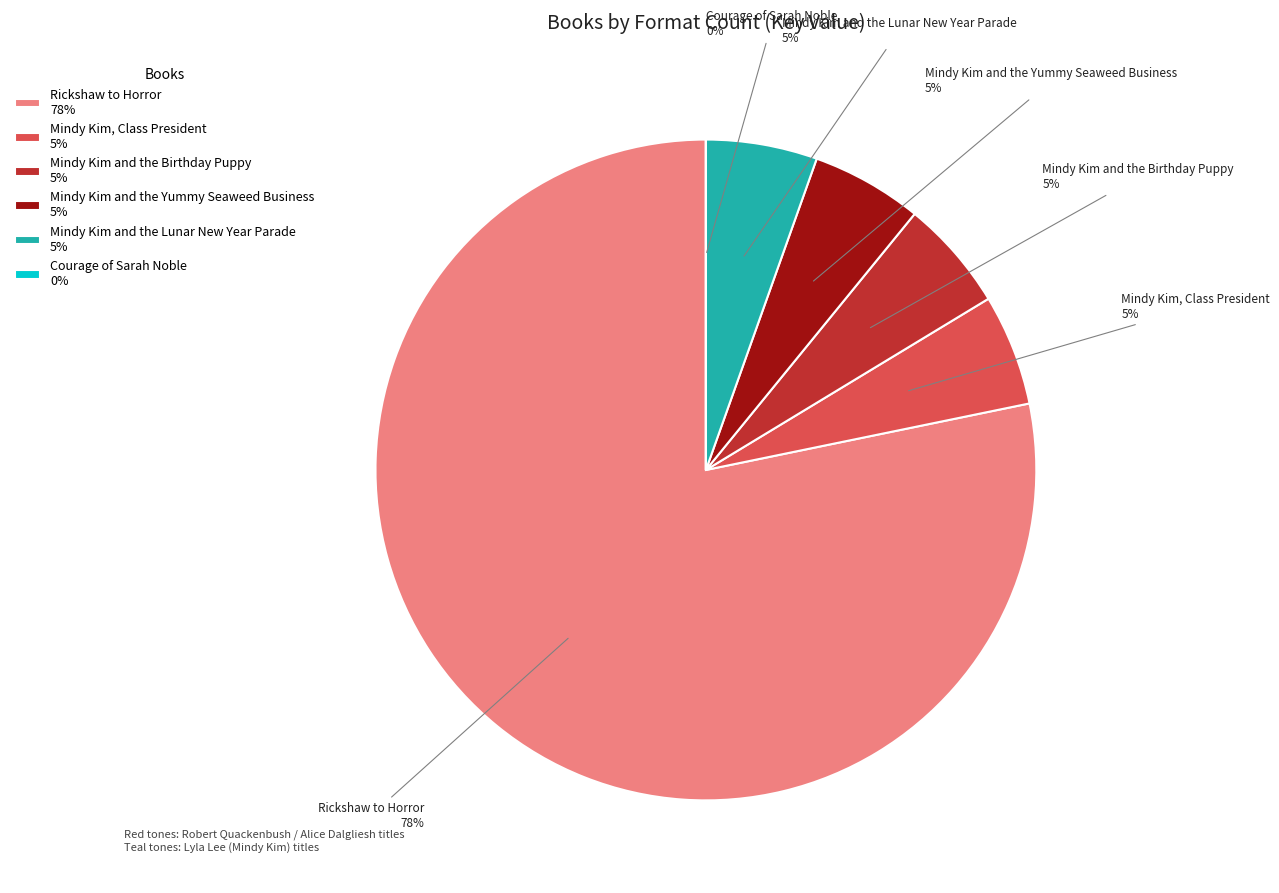

Does any single category account for the majority?

Yes